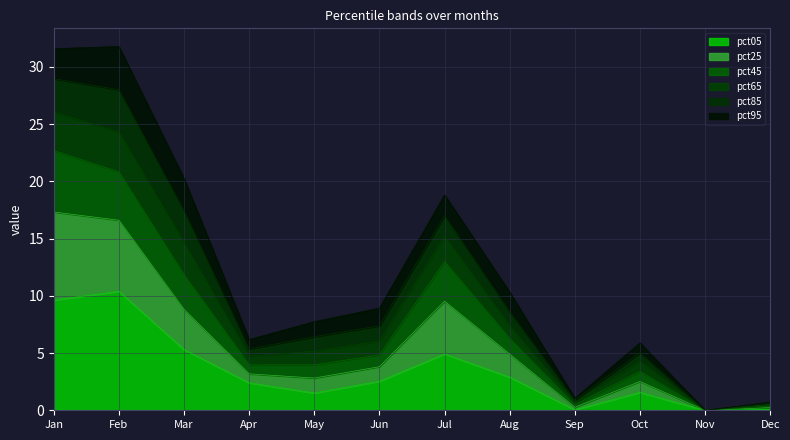

True or false: pct45 and pct25 intersect in this chart.

False